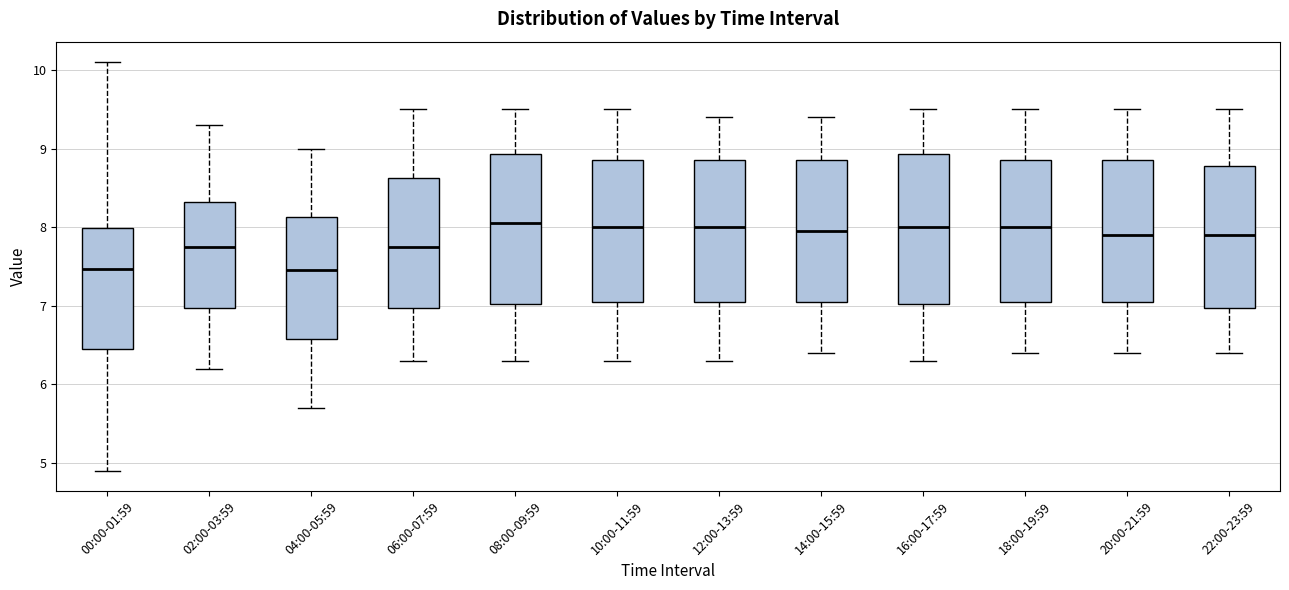

Reading left to right, read every box against the y-axis: the position of its median line, the range the box covers, and the ends of its whiskers. The values are not printed on the chart, so give them approximately, as read against the axis.

00:00-01:59: median 7.5, box 6.5 to 8.0, whiskers 4.9 to 10.1
02:00-03:59: median 7.8, box 7.0 to 8.3, whiskers 6.2 to 9.3
04:00-05:59: median 7.5, box 6.6 to 8.1, whiskers 5.7 to 9.0
06:00-07:59: median 7.8, box 7.0 to 8.6, whiskers 6.3 to 9.5
08:00-09:59: median 8.1, box 7.0 to 8.9, whiskers 6.3 to 9.5
10:00-11:59: median 8.0, box 7.1 to 8.9, whiskers 6.3 to 9.5
12:00-13:59: median 8.0, box 7.1 to 8.9, whiskers 6.3 to 9.4
14:00-15:59: median 8.0, box 7.1 to 8.9, whiskers 6.4 to 9.4
16:00-17:59: median 8.0, box 7.0 to 8.9, whiskers 6.3 to 9.5
18:00-19:59: median 8.0, box 7.1 to 8.9, whiskers 6.4 to 9.5
20:00-21:59: median 7.9, box 7.1 to 8.9, whiskers 6.4 to 9.5
22:00-23:59: median 7.9, box 7.0 to 8.8, whiskers 6.4 to 9.5